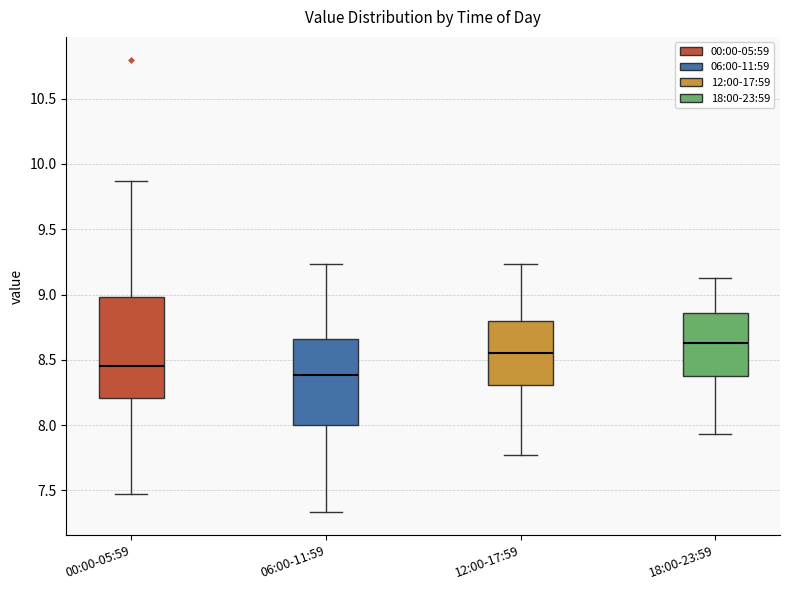

Where is the lower edge of the box for 06:00-11:59 on the y-axis? The values are not printed on the chart, so give them approximately, as read against the axis.

8.00